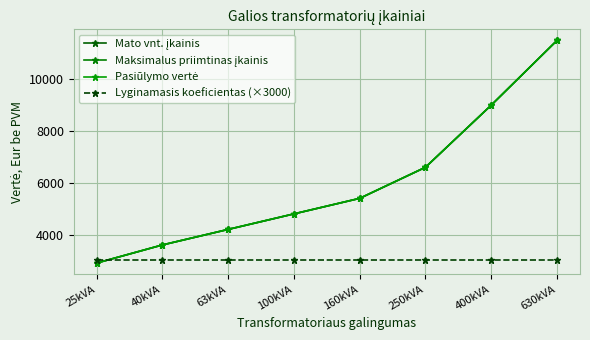

Rank the series by their maximum value, from highest to lowest.

Mato vnt. įkainis, Maksimalus priimtinas įkainis, Pasiūlymo vertė, Lyginamasis koeficientas (×3000)